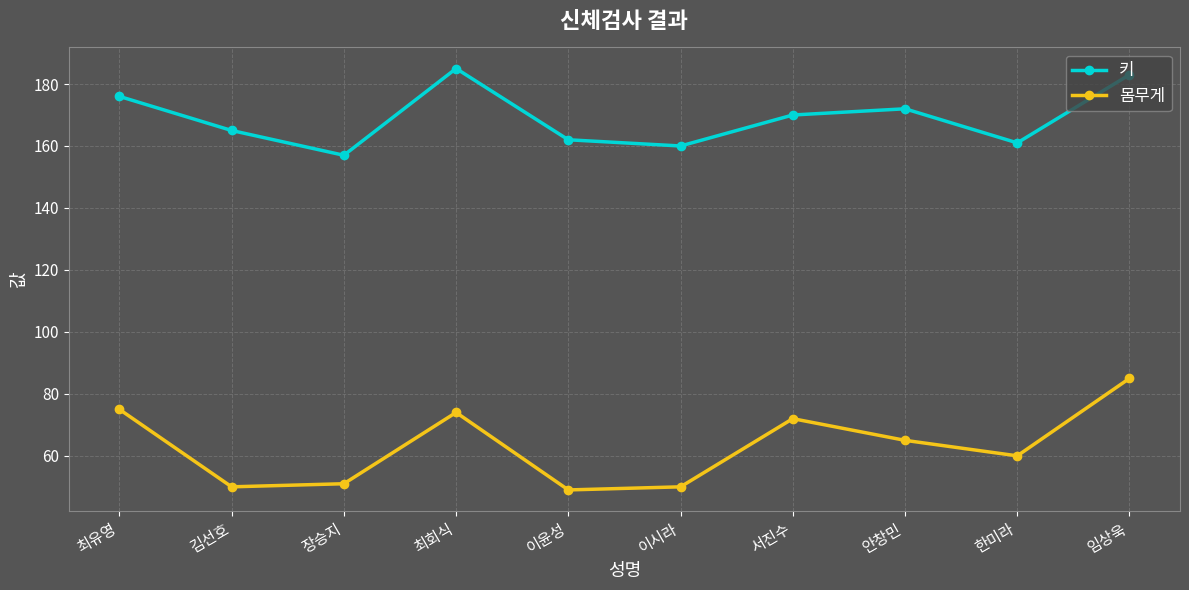

The value of 키 at 이시라 is 160. True or false?

True